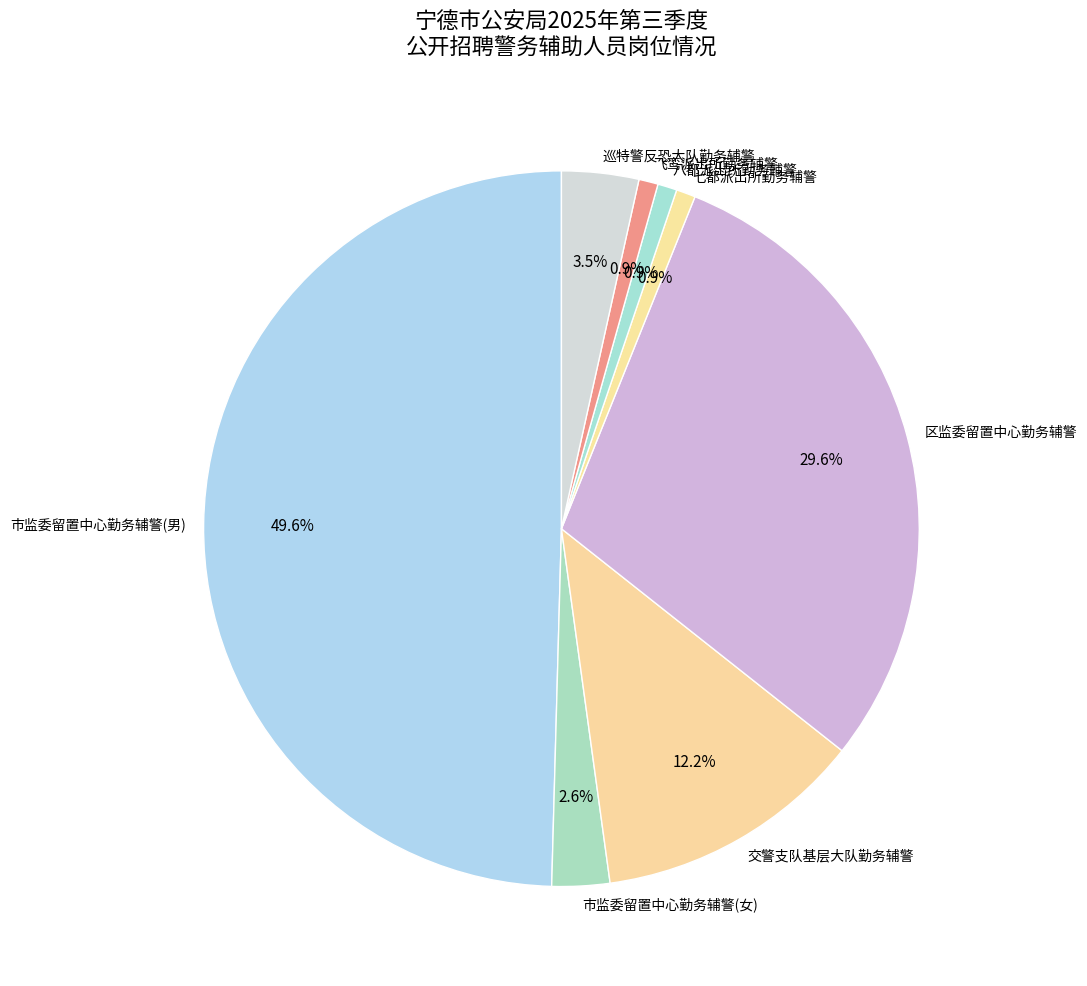

Count the number of slices in the pie.

8